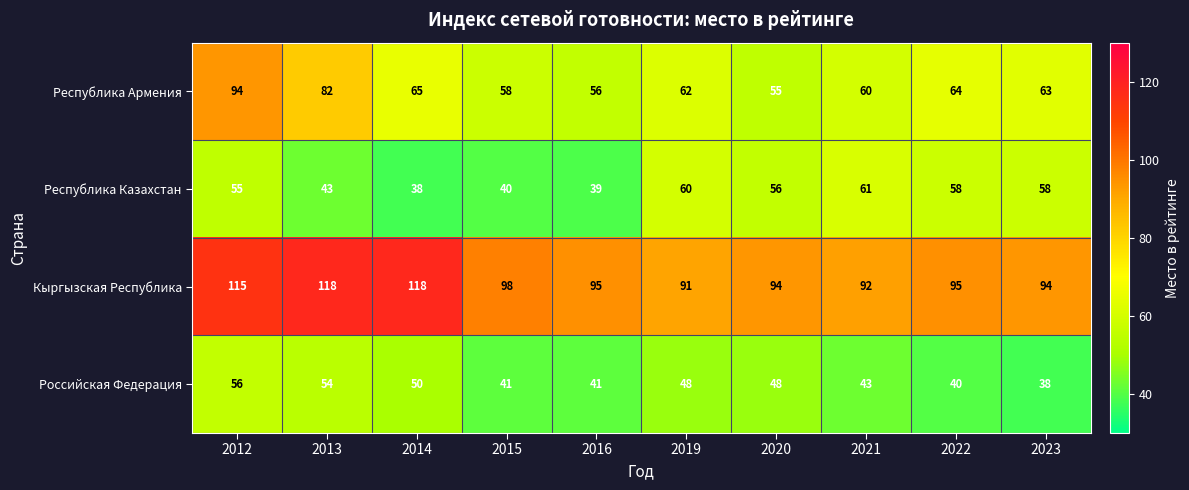

What is the minimum value for Республика Армения?

55